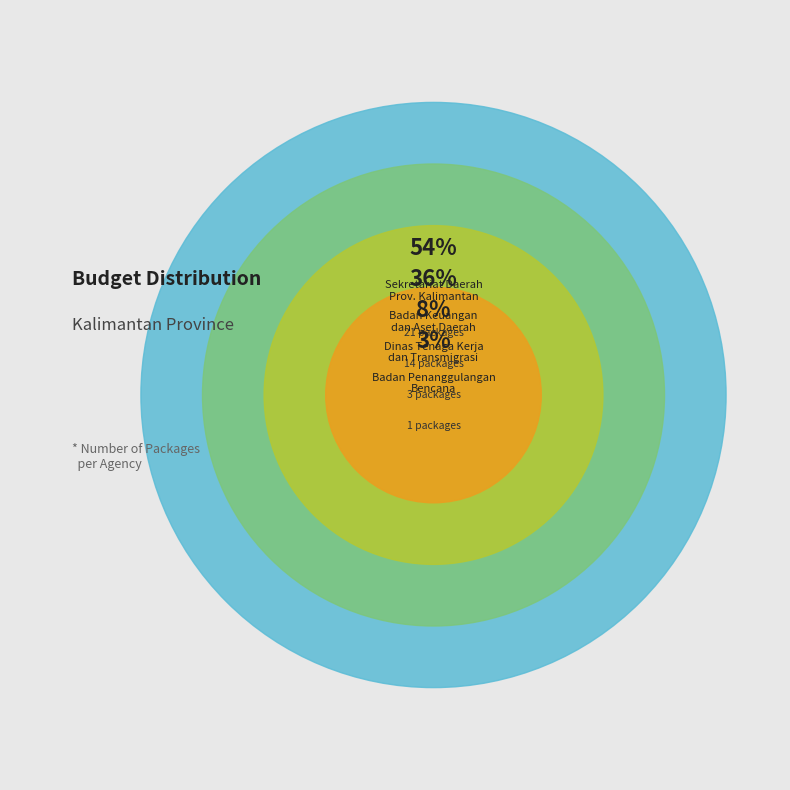

Combined, do Badan Keuangan dan Aset Daerah (3) and Badan Keuangan dan Aset Daerah (5) account for over 50%?

No